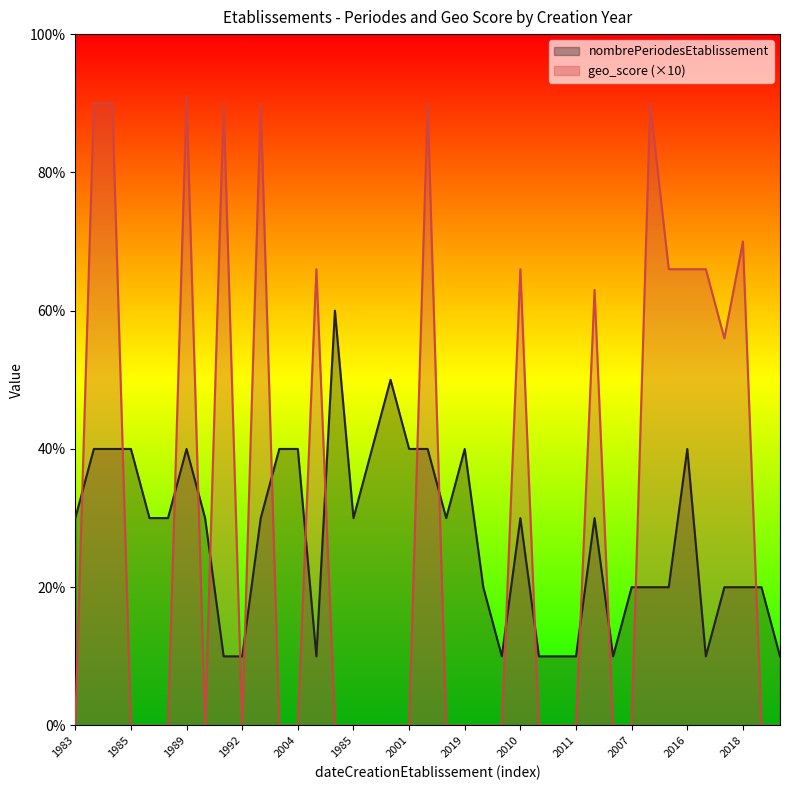

What is the sum of the nombrePeriodesEtablissement values at 2023 and 1988?

5.0